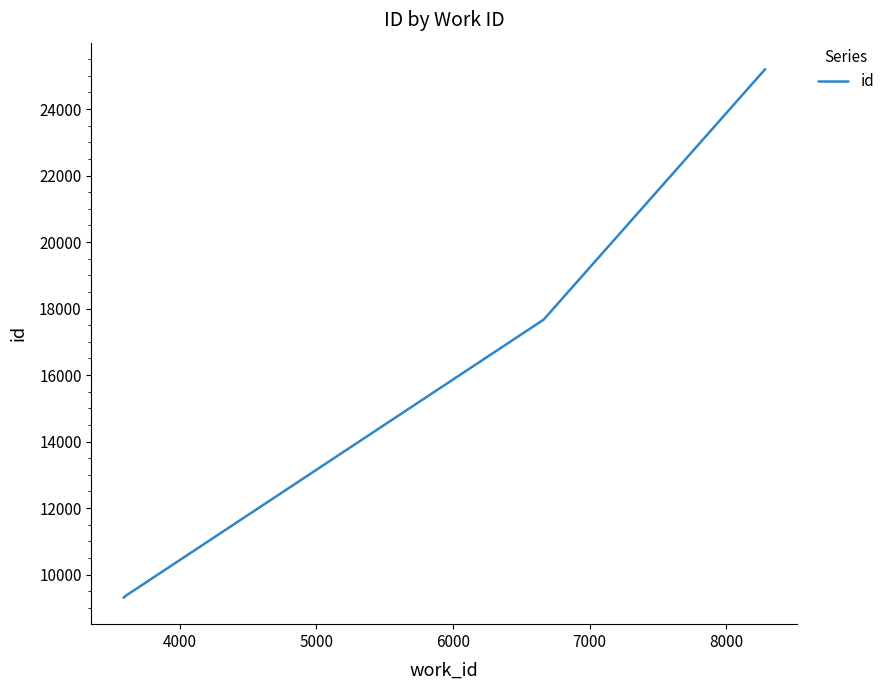

What is the average value?

15856